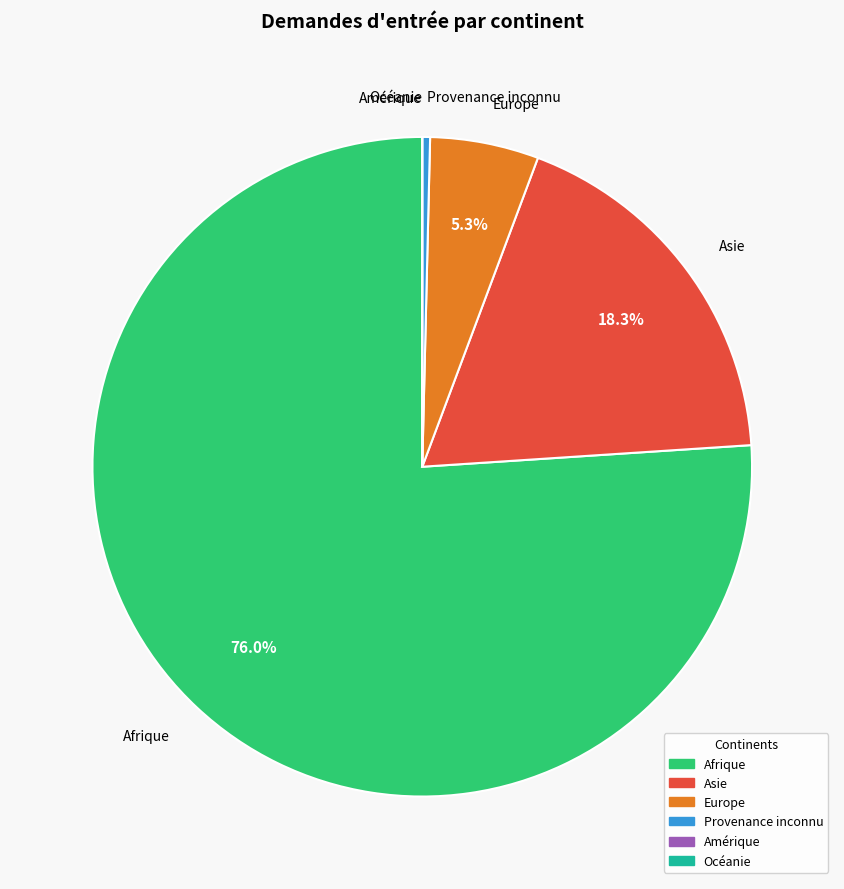

What is the largest slice in the pie chart?

Afrique